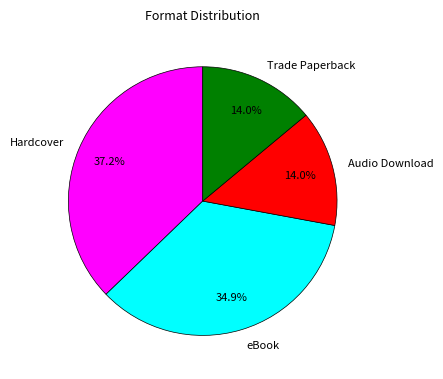

Which slice is the largest?

Hardcover